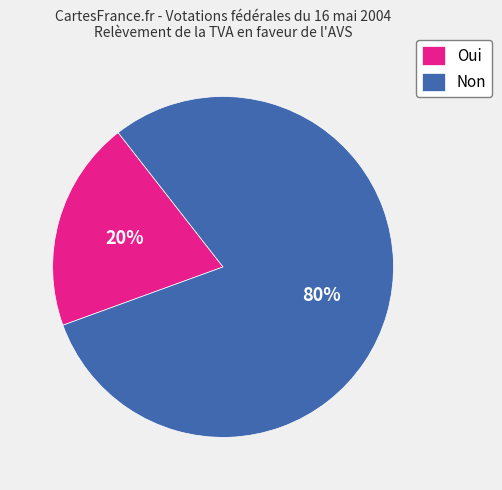

Between Non and Oui, which is larger?

Non